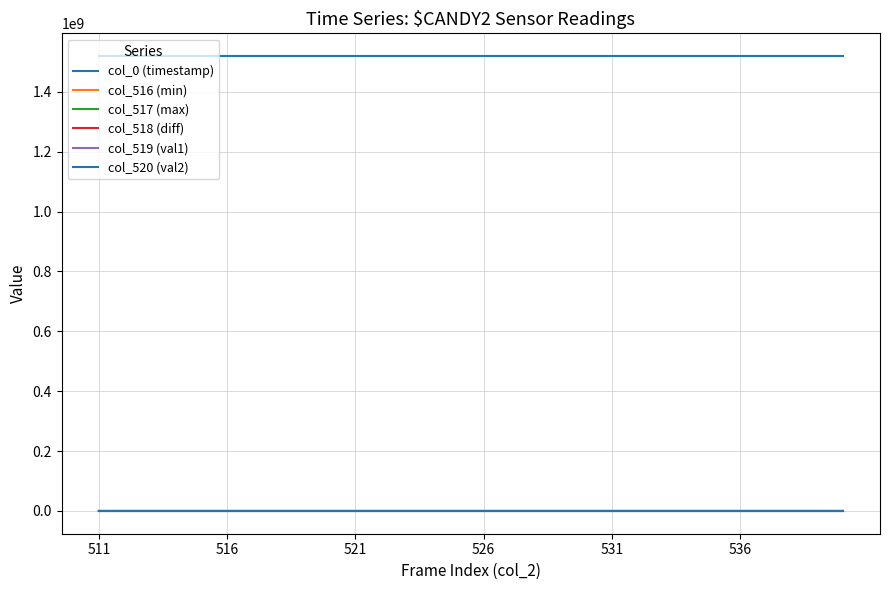

Which series has the largest total across all categories?

col_0 (timestamp)